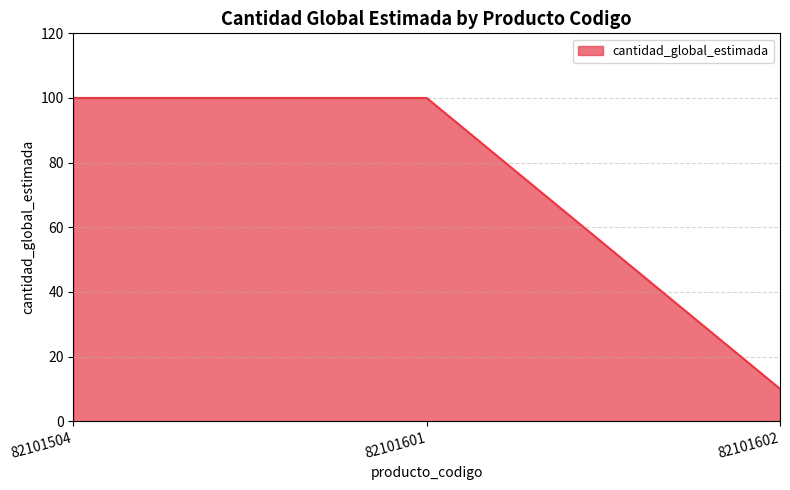

True or false: the data shows 100 at 82101601.

True